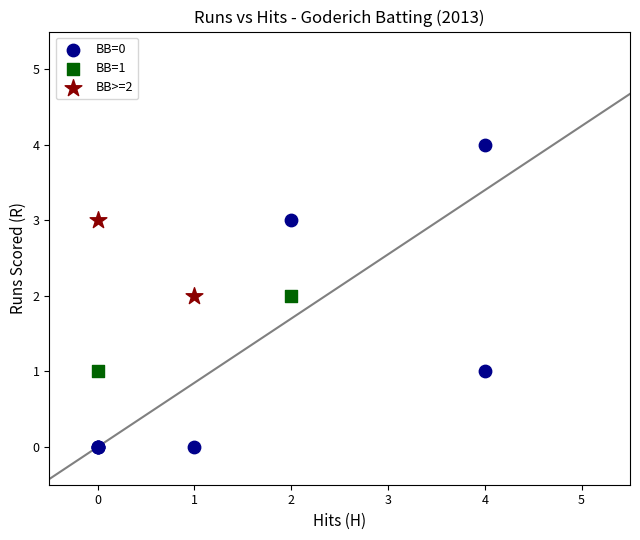

Which series reaches the maximum Y coordinate?

BB=0